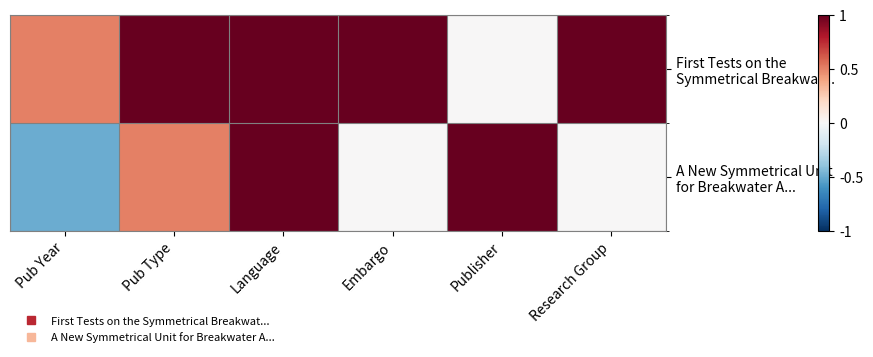

Which series changed the most between Pub Year and Publisher?

A New Symmetrical Unit for Breakwater A...